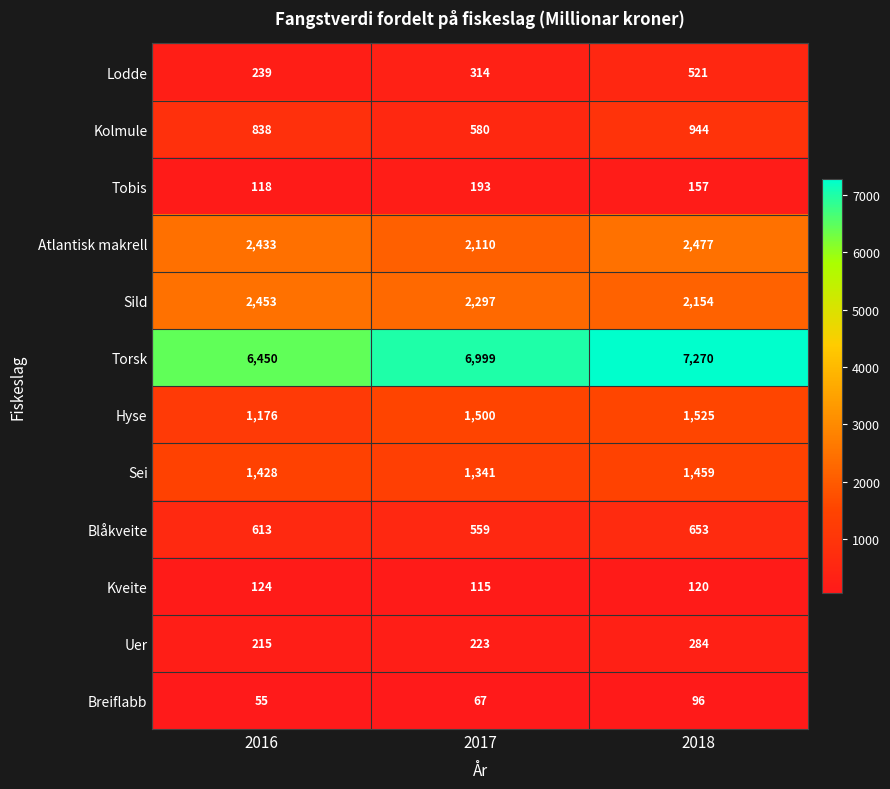

What is the spread (max minus min) of values at 2017?

6932